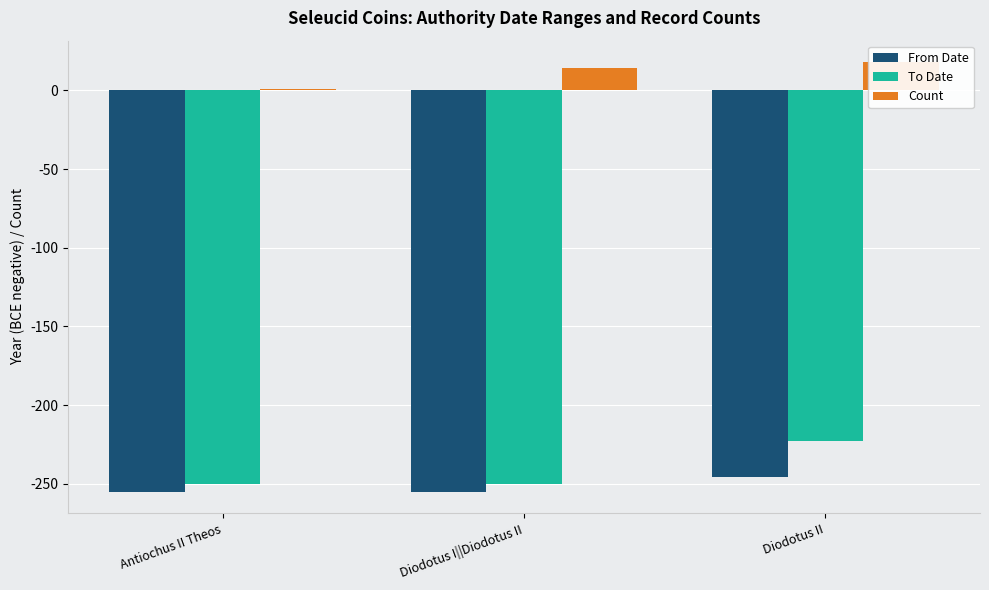

Which series has the largest total across all categories?

Count